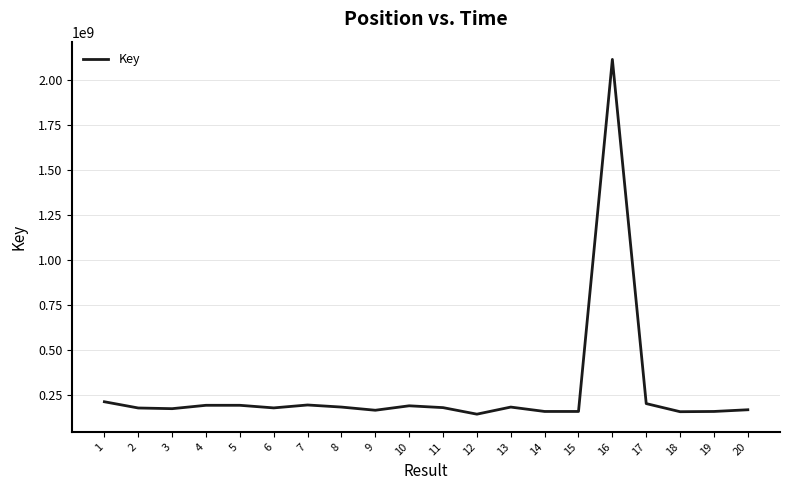

What is the change in value from 16 to 17?

-1913949348